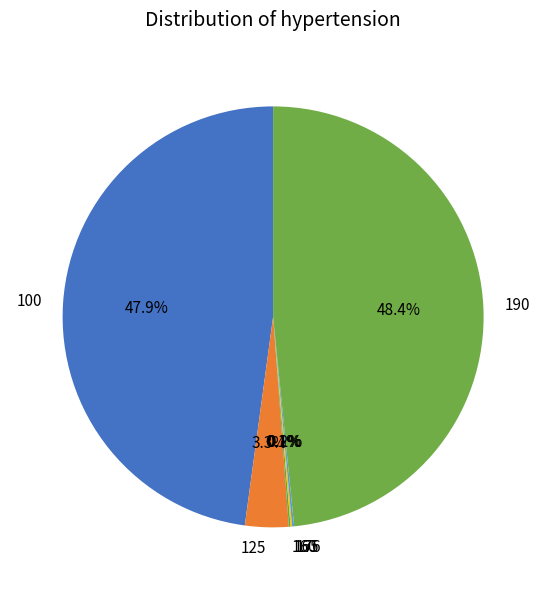

Is there any slice that represents more than half of the pie?

No